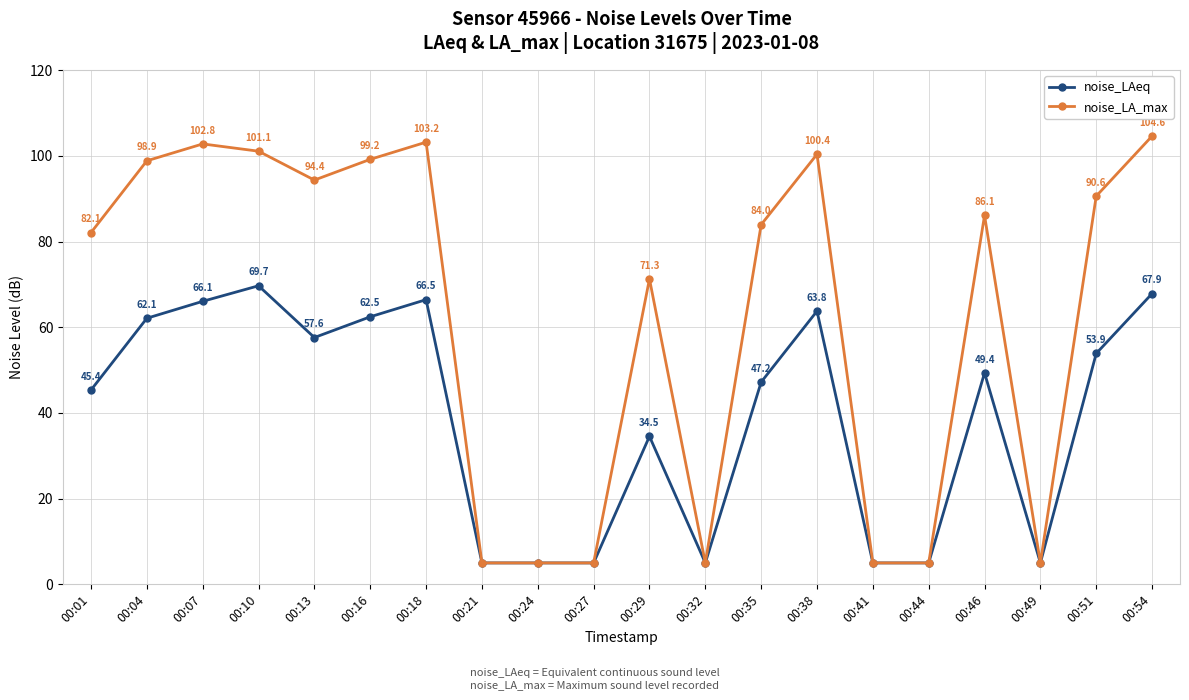

How many data points in noise_LAeq are above 49?

10